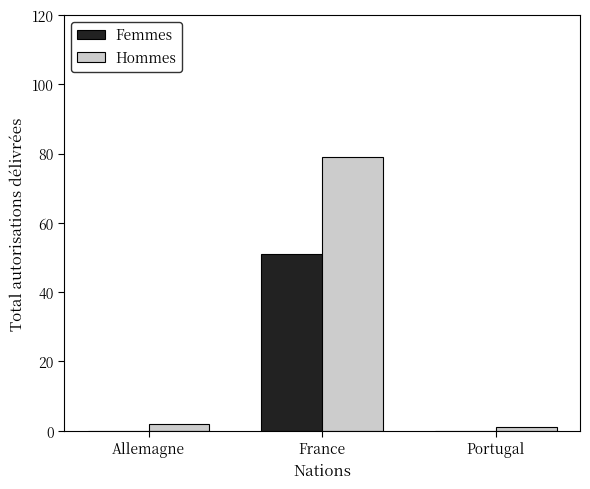

Between Allemagne and France, which series saw the biggest shift?

Hommes